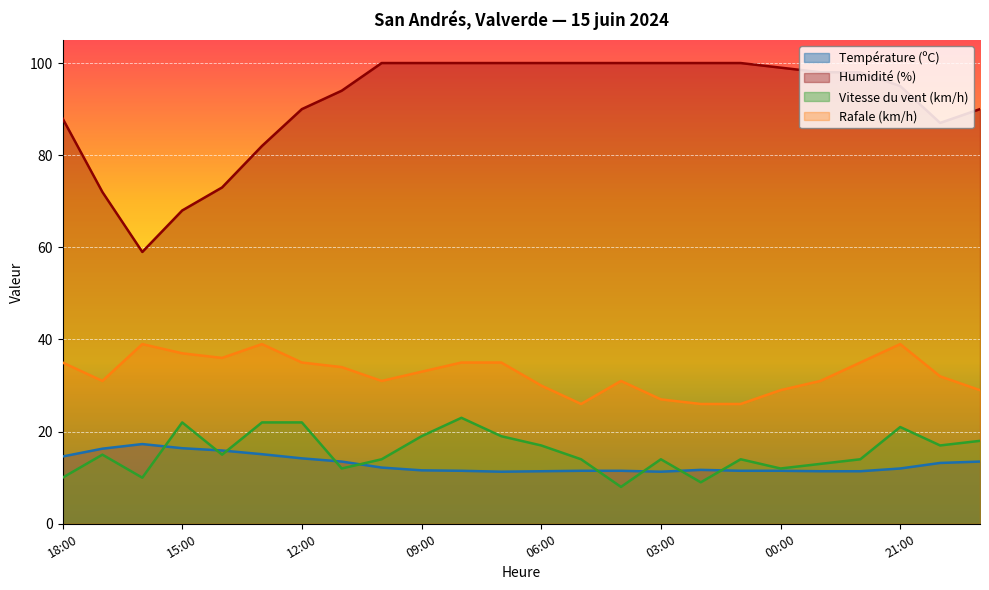

Rank the categories by Vitesse du vent (km/h) value from lowest to highest.

04:00, 02:00, 18:00, 16:00, 11:00, 00:00, 23:00, 10:00, 05:00, 03:00, 01:00, 22:00, 17:00, 14:00, 06:00, 20:00, 19:00, 09:00, 07:00, 21:00, 15:00, 13:00, 12:00, 08:00